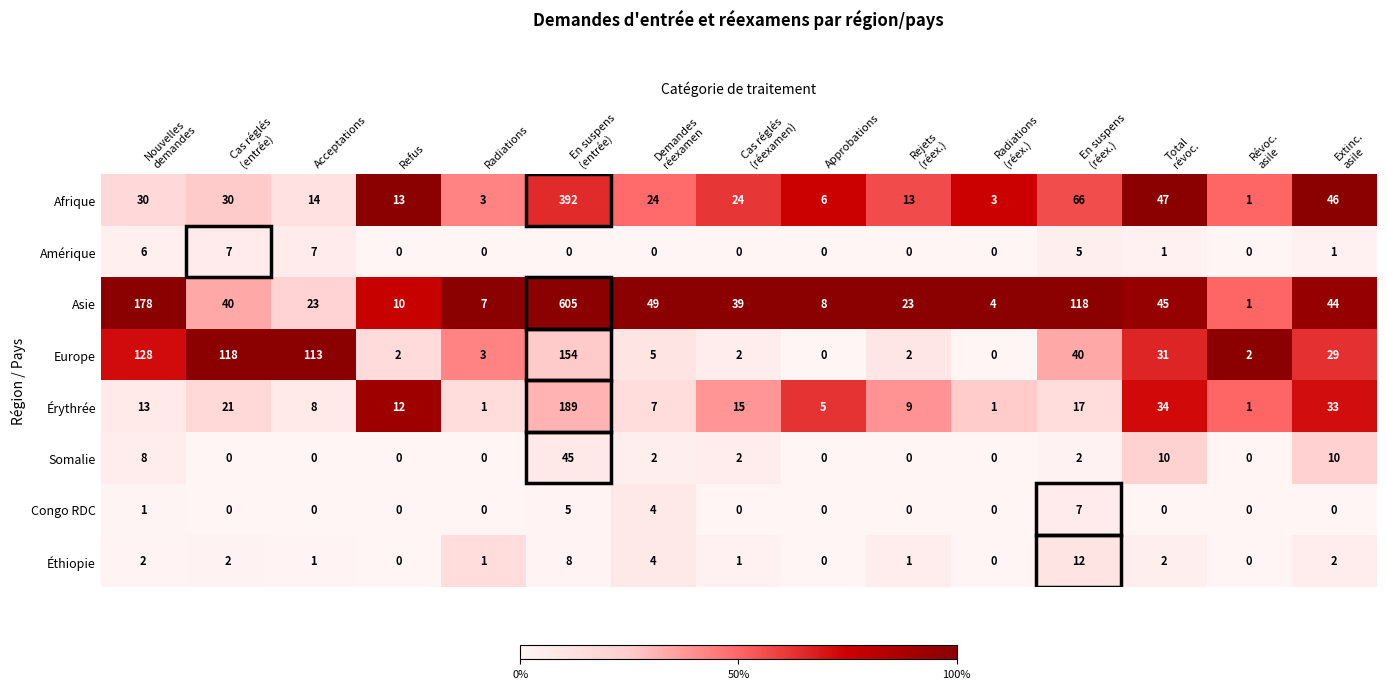

What is the maximum value for Amérique?

7